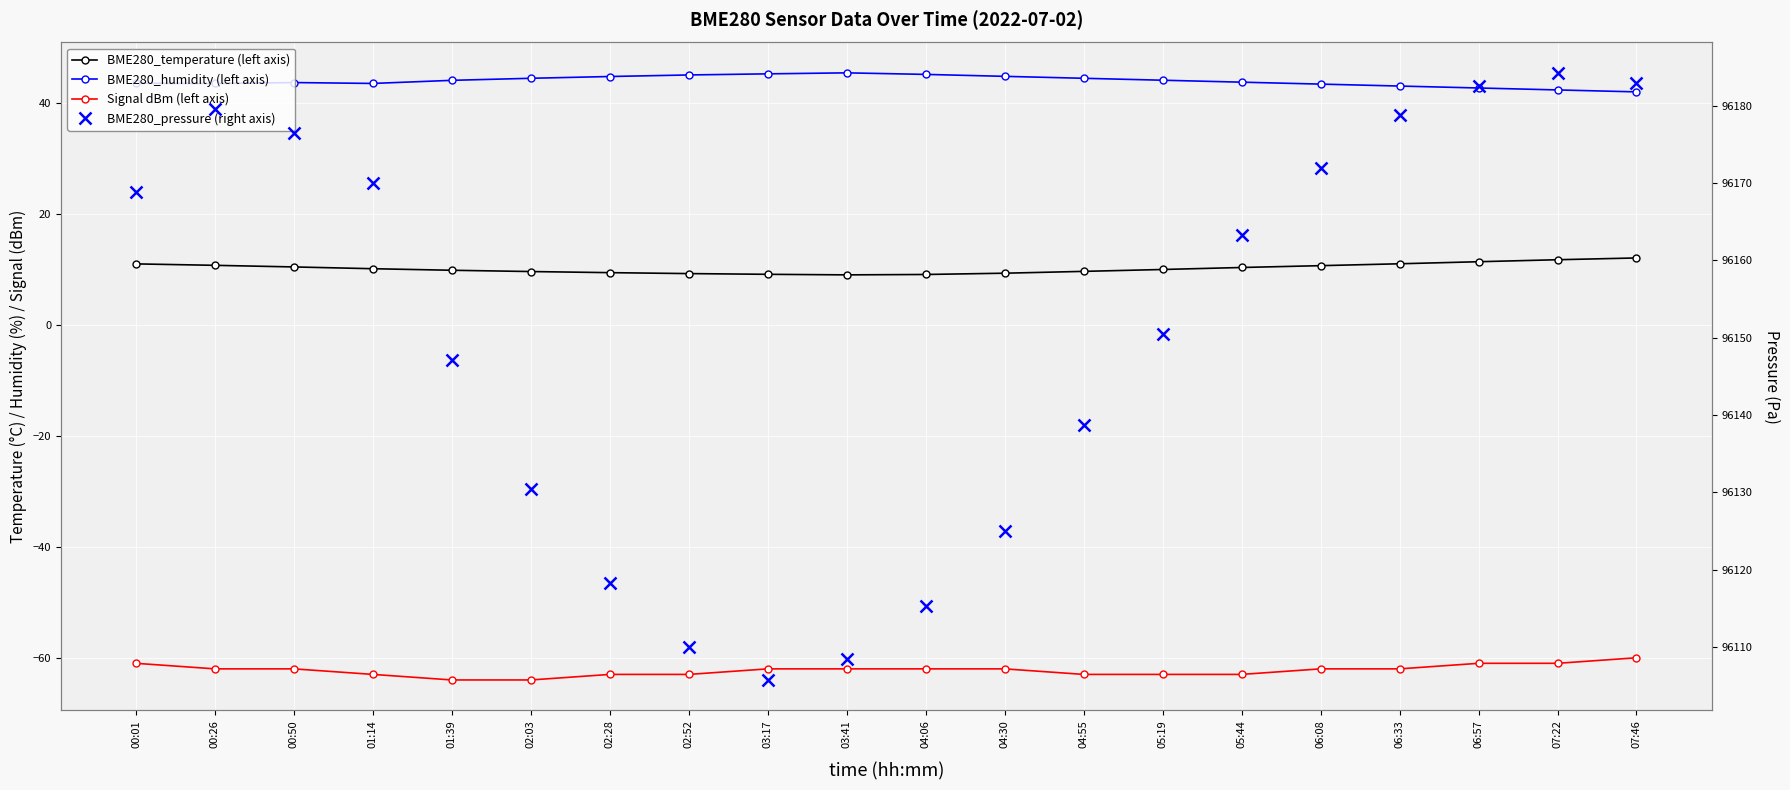

True or false: Signal dBm (left axis) and BME280_humidity (left axis) intersect in this chart.

False